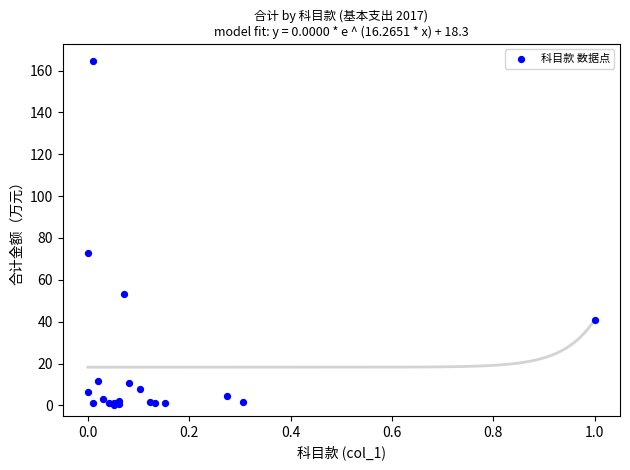

What Y value in the scatter plot is closest to 82?

73.0